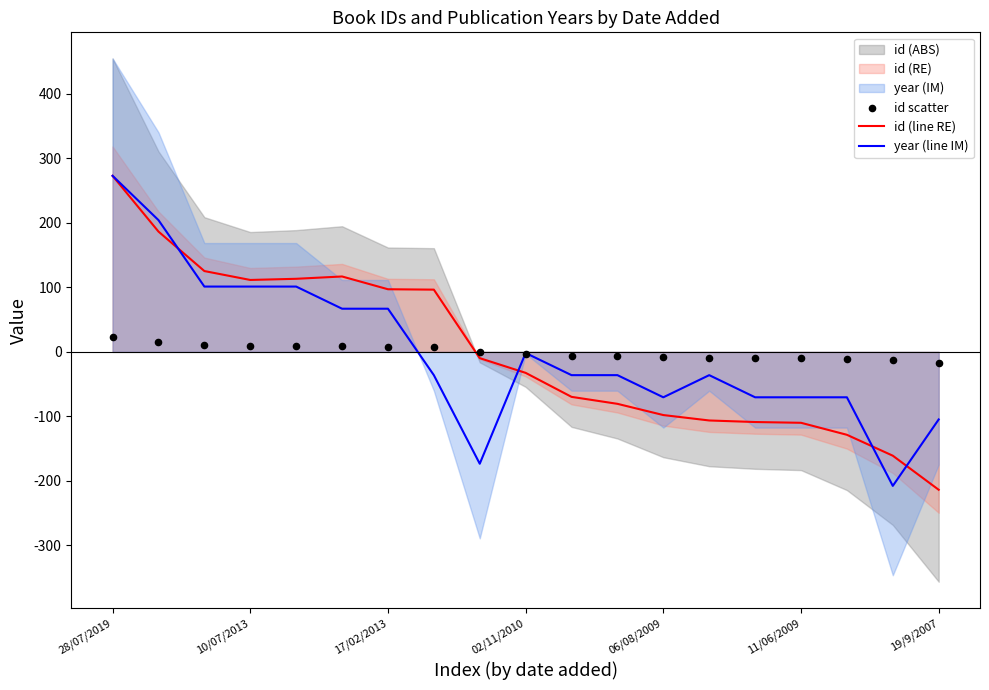

At how many categories does at least one series exceed 235?

1